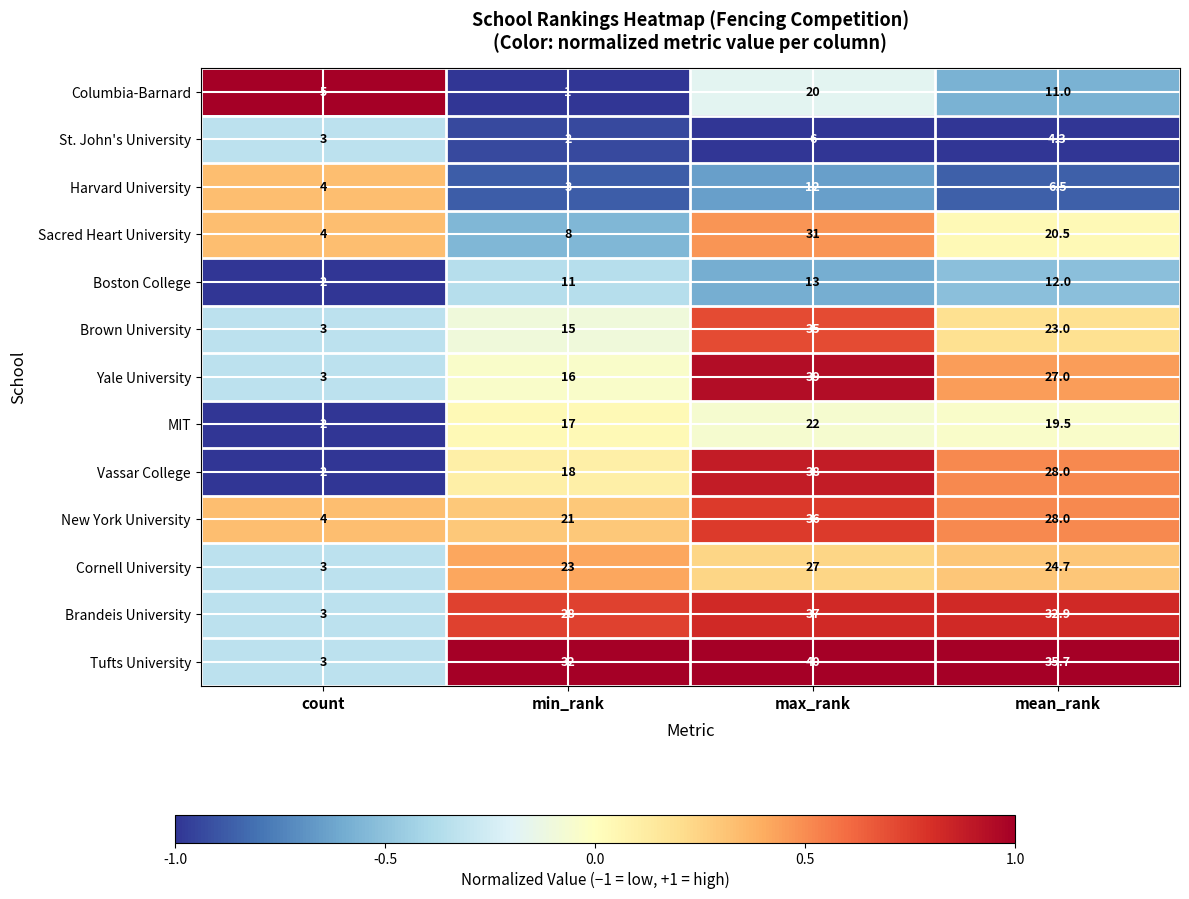

What is the sum of all St. John's University values?

15.3